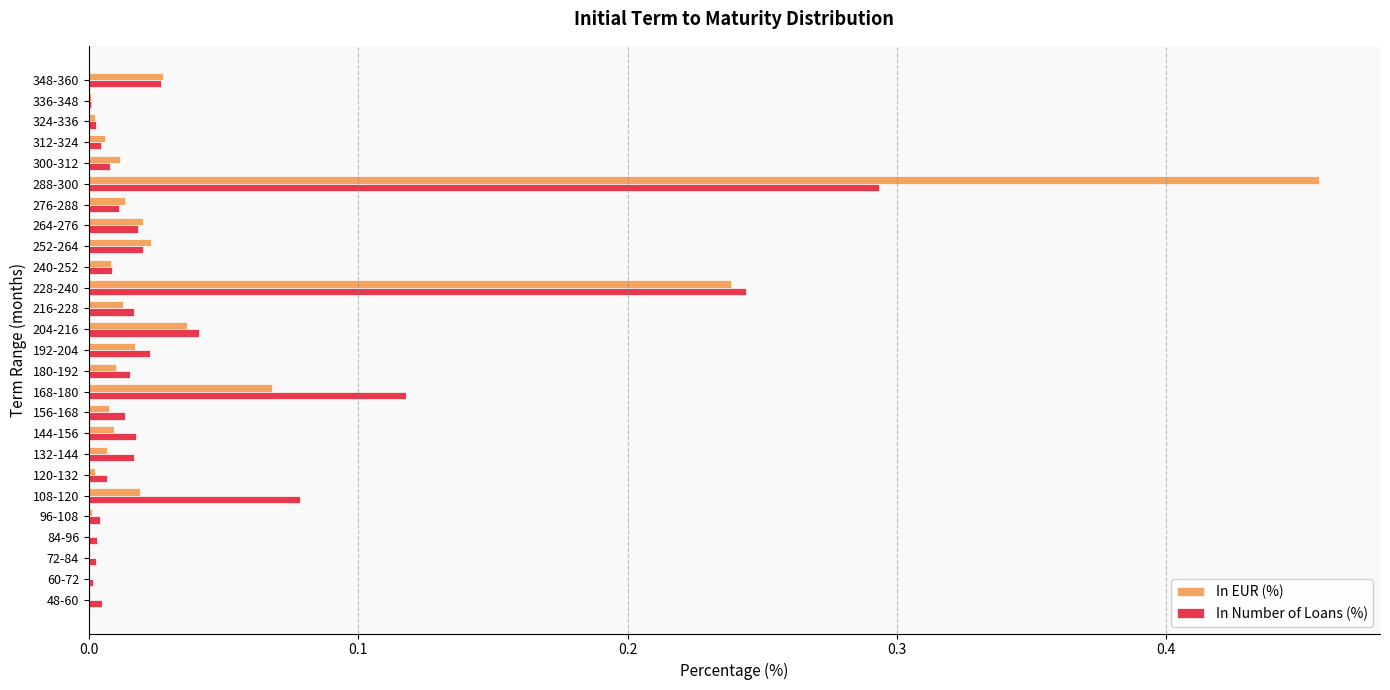

True or false: In Number of Loans (%) has a value of 0.0 at 60-72.

True